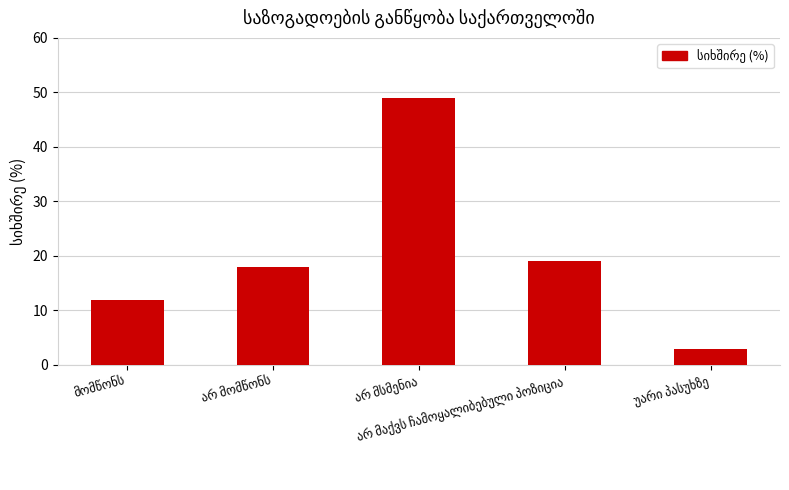

What is the maximum value shown in the chart?

49